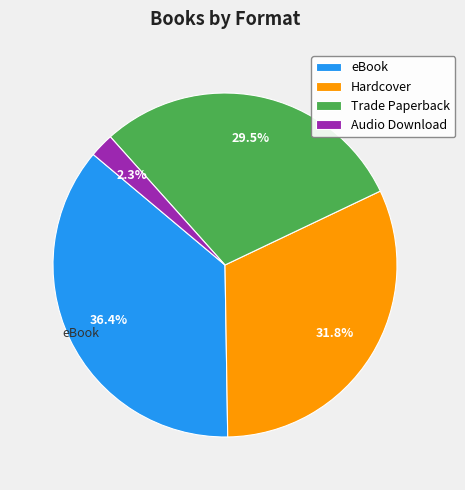

To the nearest percent, what percentage of the pie is eBook?

36%